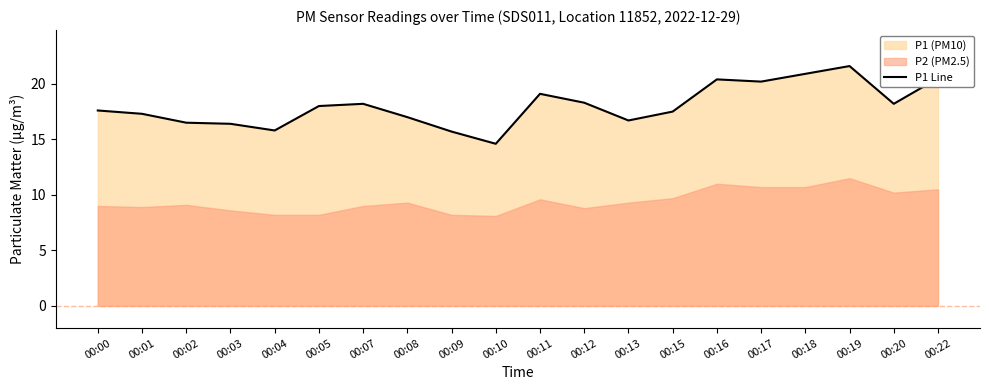

Reading left to right, what are all the values shown in this chart?

17.6	17.3	16.5	16.4	15.8	18.0	18.2	17.0	15.7	14.6	19.1	18.3	16.7	17.5	20.4	20.2	20.9	21.6	18.2	20.5